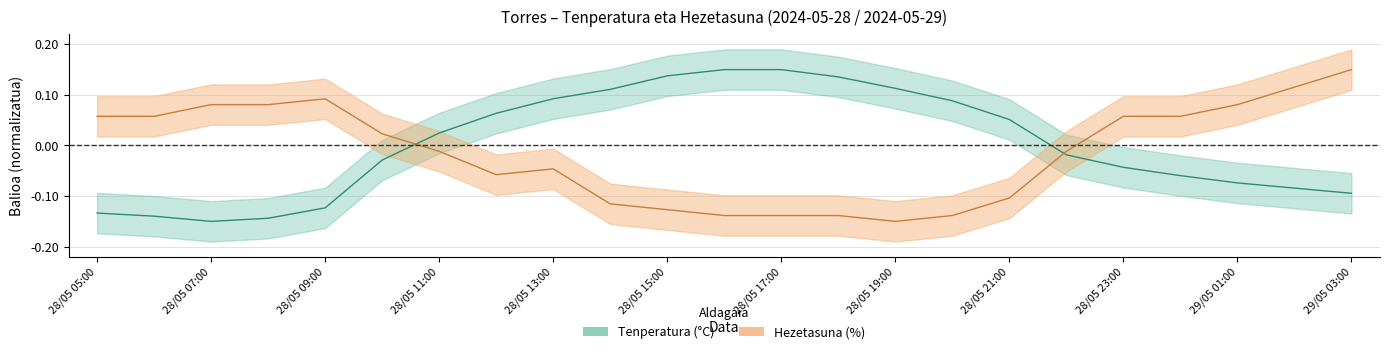

Where is the first local maximum for Hezetasuna (%)?

28/05 09:00